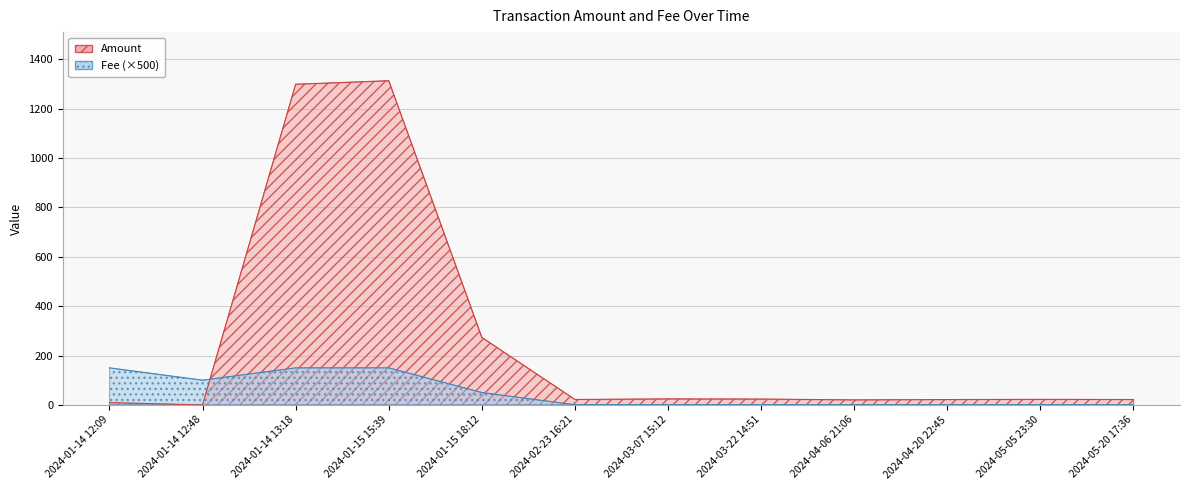

The Fee series shows 100.0 at 2024-01-14 12:48. True or false?

True